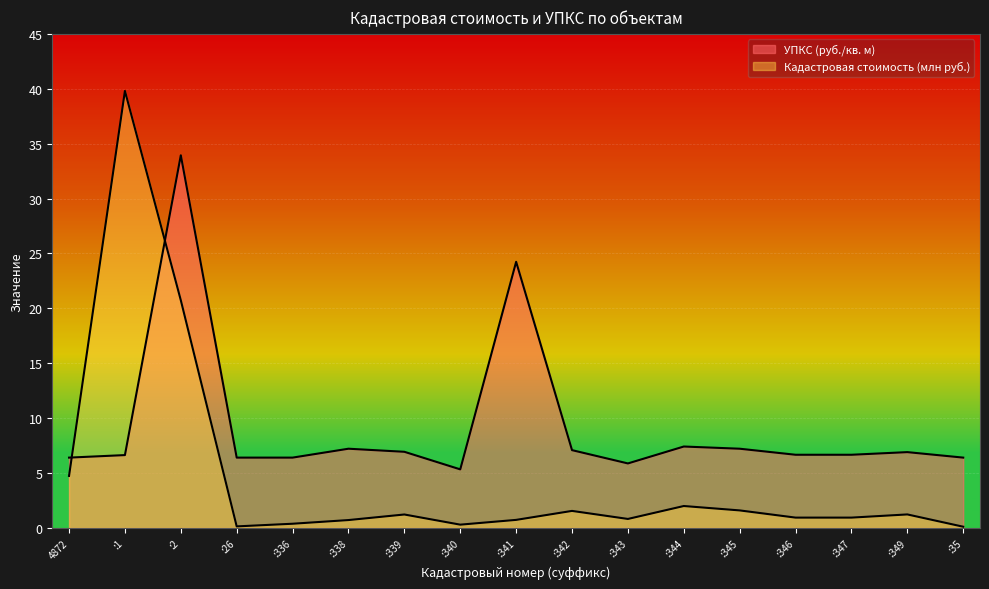

Read the Кадастровая стоимость (млн руб.) value at :35.

0.1